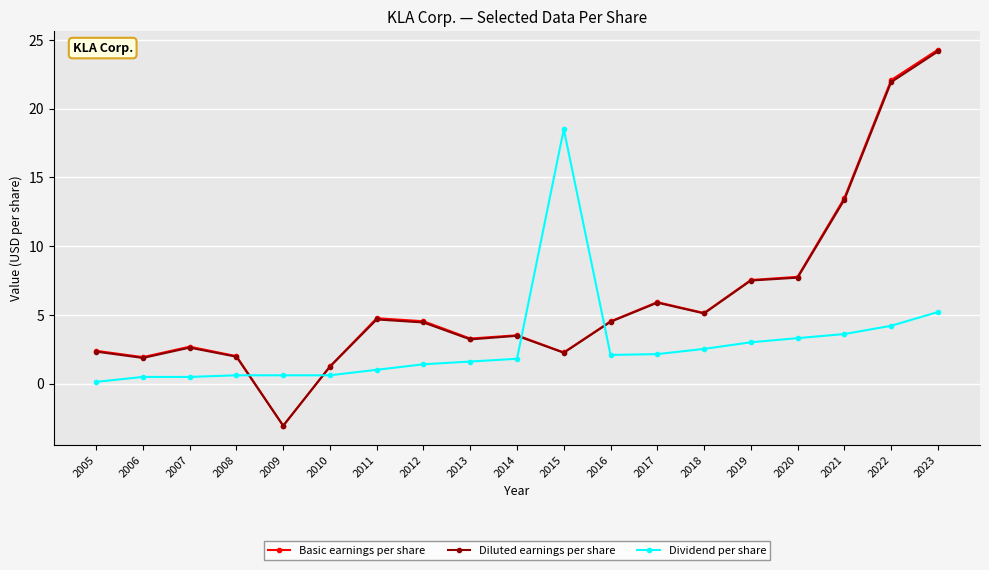

True or false: Basic earnings per share and Dividend per share cross at least once.

True